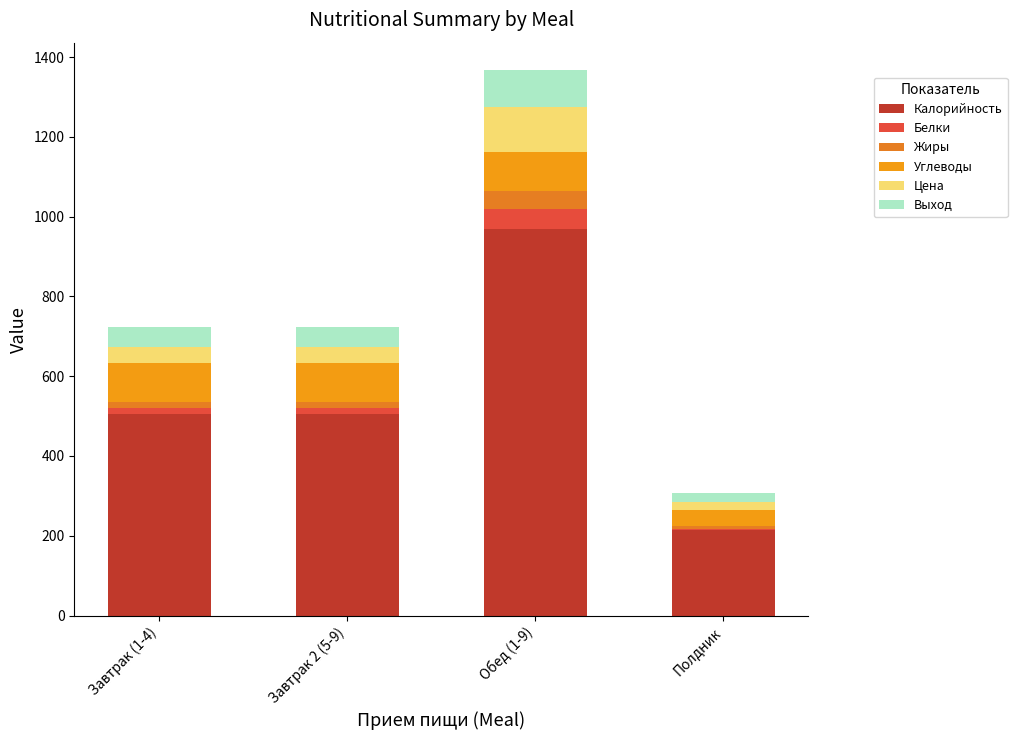

Which series has the largest total across all categories?

Калорийность